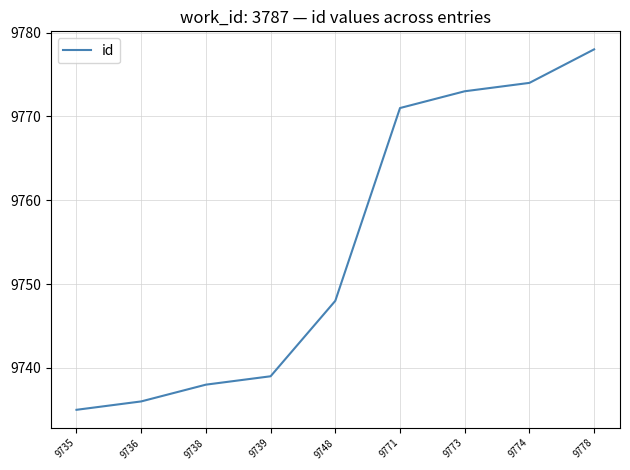

What is the maximum value shown in the chart?

9778